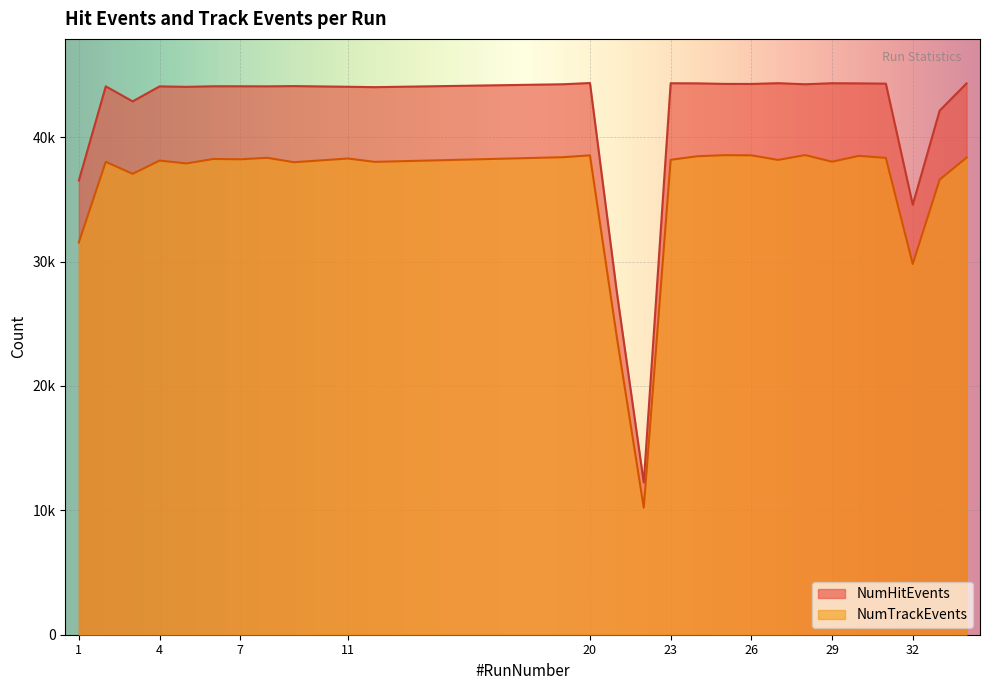

How many interior local valleys does the NumTrackEvents series have?

9